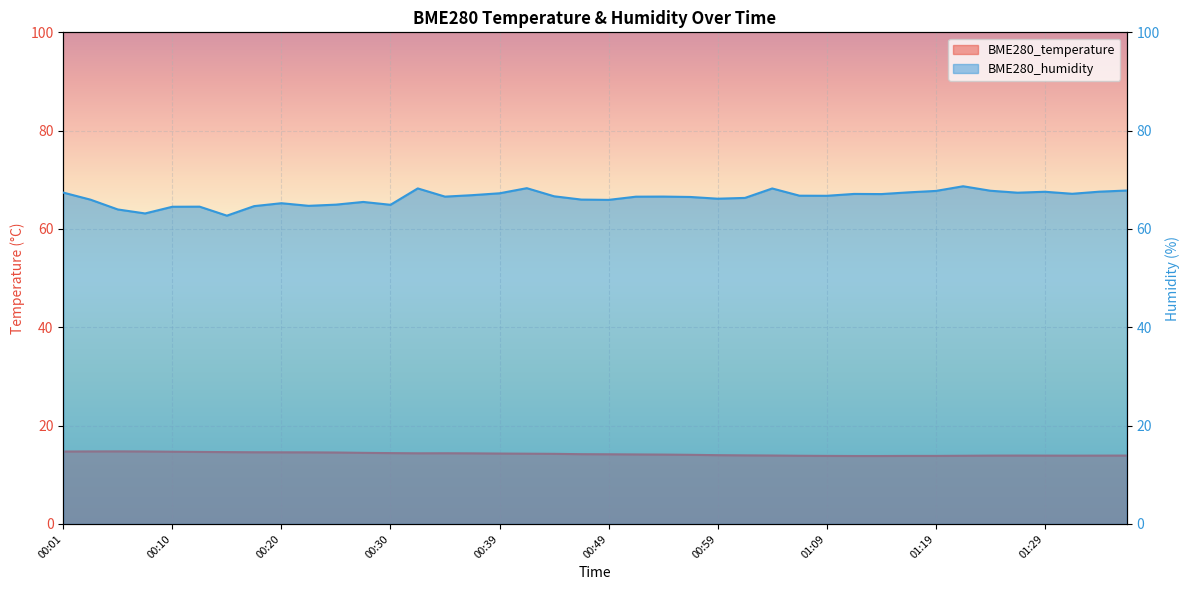

At which category is the sum across all series the highest?

00:32